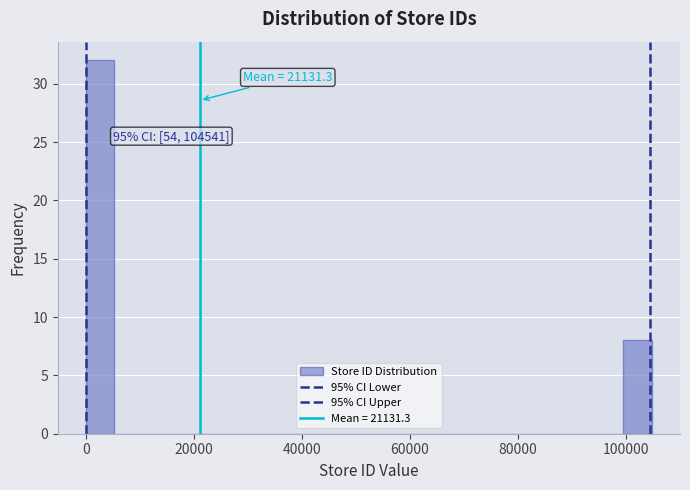

Read against the x-axis, roughly where is the centre of the tallest bar?

2000